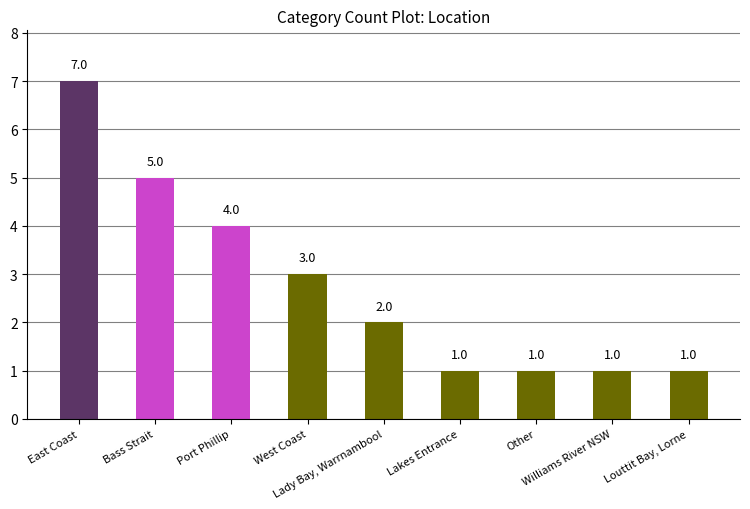

How many bars are there in total?

9